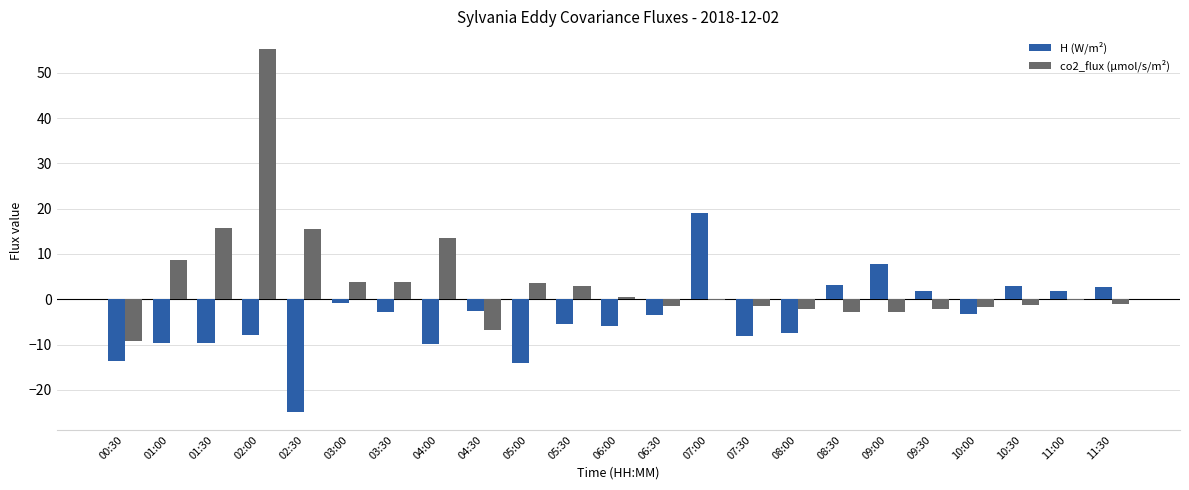

How many distinct data groups are displayed?

2